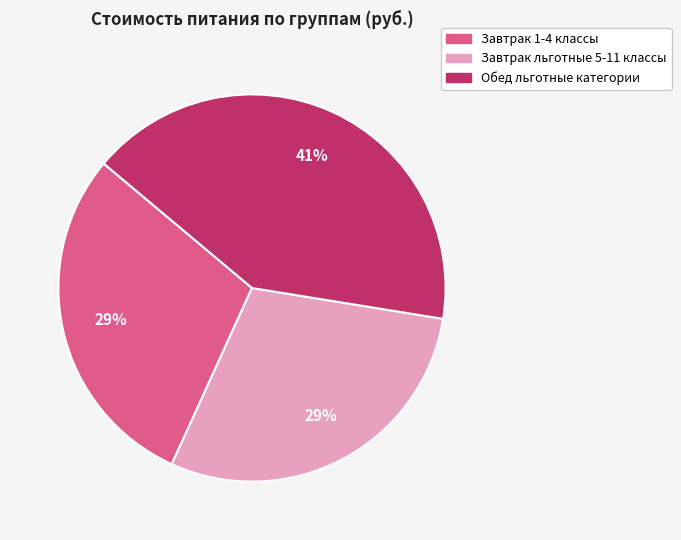

Does Завтрак льготные 5-11 классы account for over 50% of the chart?

No